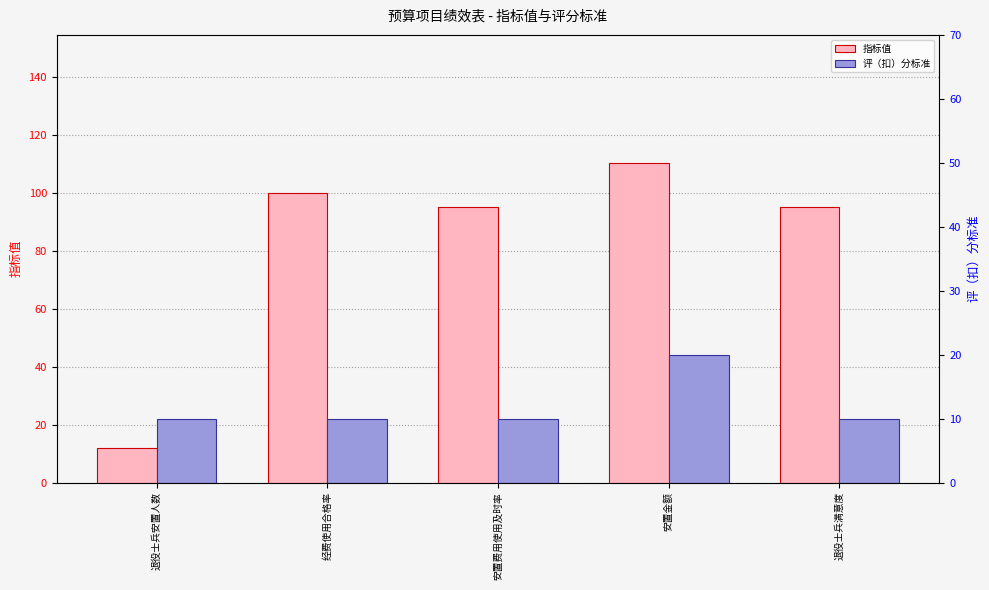

Reading left to right, list all the values displayed in this chart.

指标值: 退役士兵安置人数=12.0	经费使用合格率=100.0	安置费用使用及时率=95.0	安置金额=110.3	退役士兵满意度=95.0
评（扣）分标准: 退役士兵安置人数=10.0	经费使用合格率=10.0	安置费用使用及时率=10.0	安置金额=20.0	退役士兵满意度=10.0